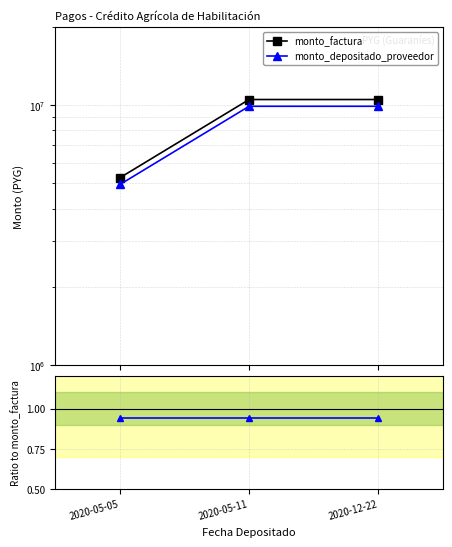

How many series are shown in this chart?

2